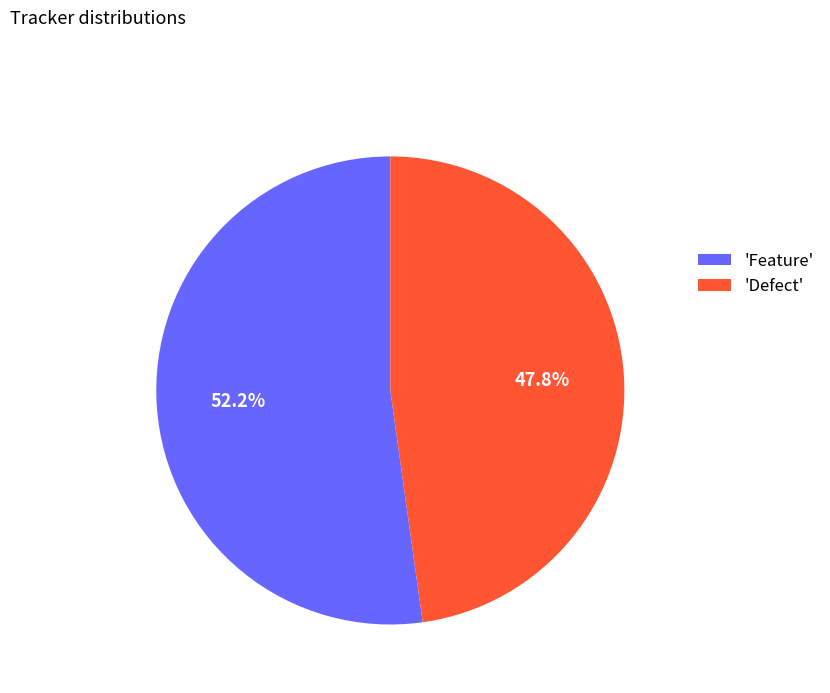

Count the number of slices in the pie.

2